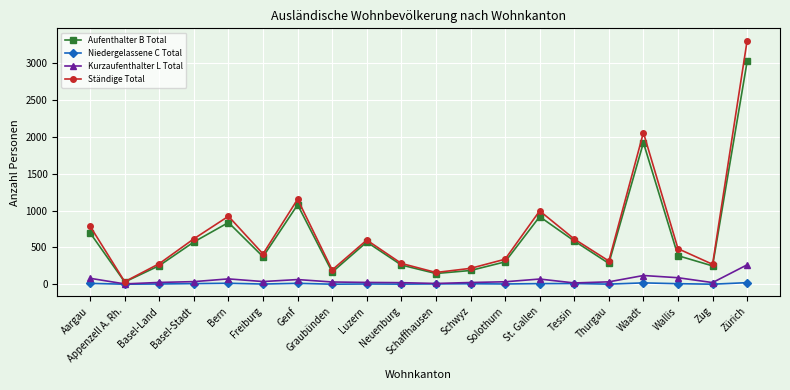

Which series has the largest range (max minus min)?

Ständige Total